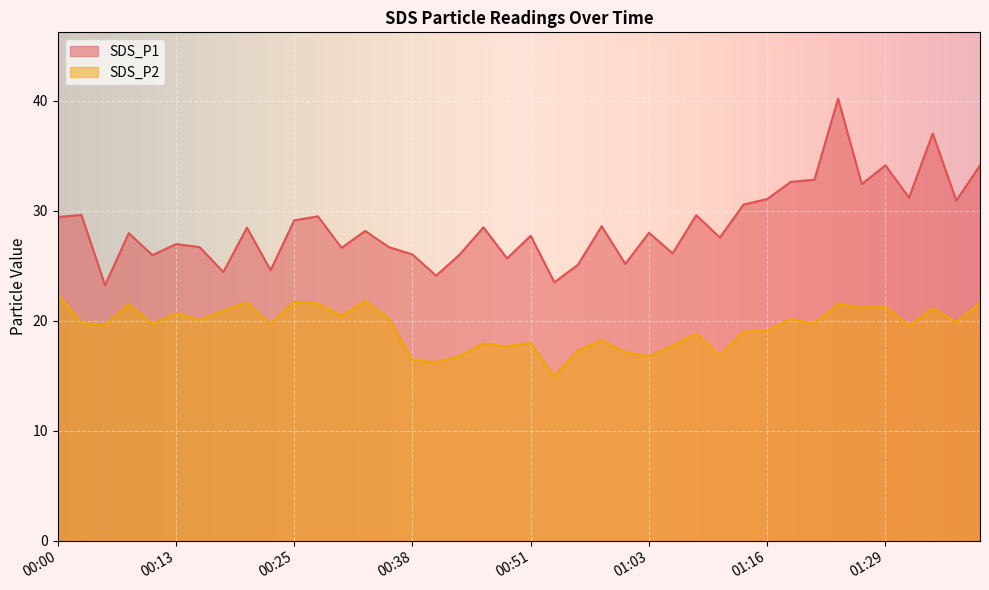

What is the label of the 32nd point from the left?

01:19